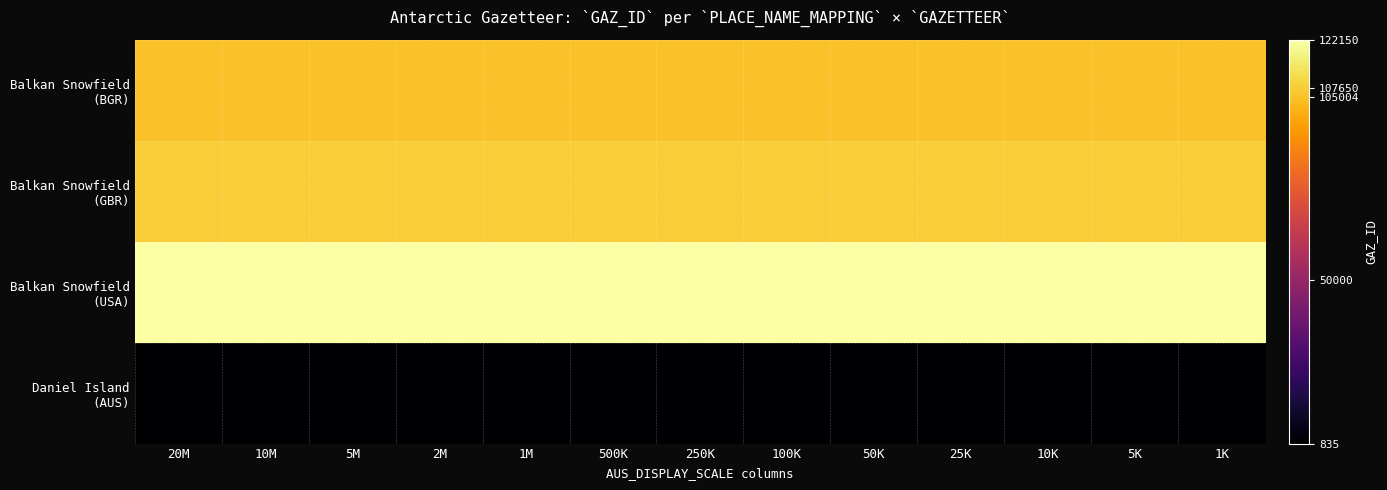

At 50K, list the series in order from largest to smallest.

Balkan Snowfield (USA), Balkan Snowfield (GBR), Balkan Snowfield (BGR), Daniel Island (AUS)